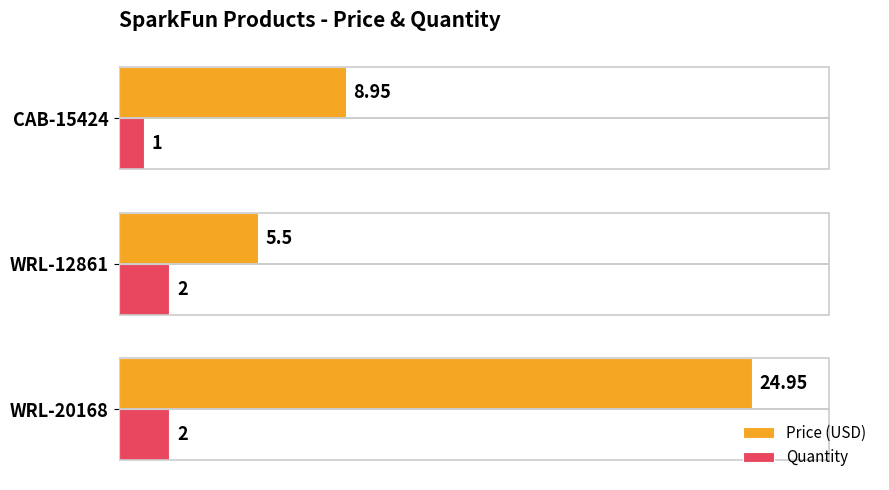

Which series has the largest total across all categories?

Price (USD)